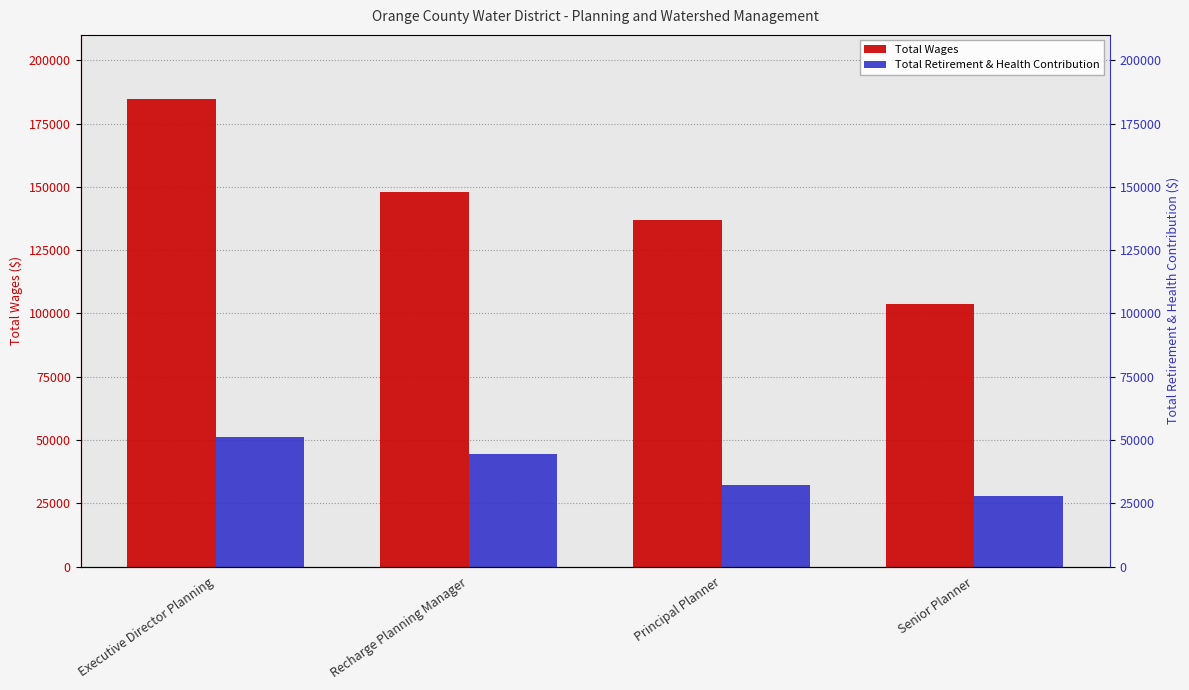

Reading right to left, what are all the values shown in this chart?

Total Wages: 103574	136833	148037	184868
Total Retirement & Health Contribution: 28009	32098	44297	51077